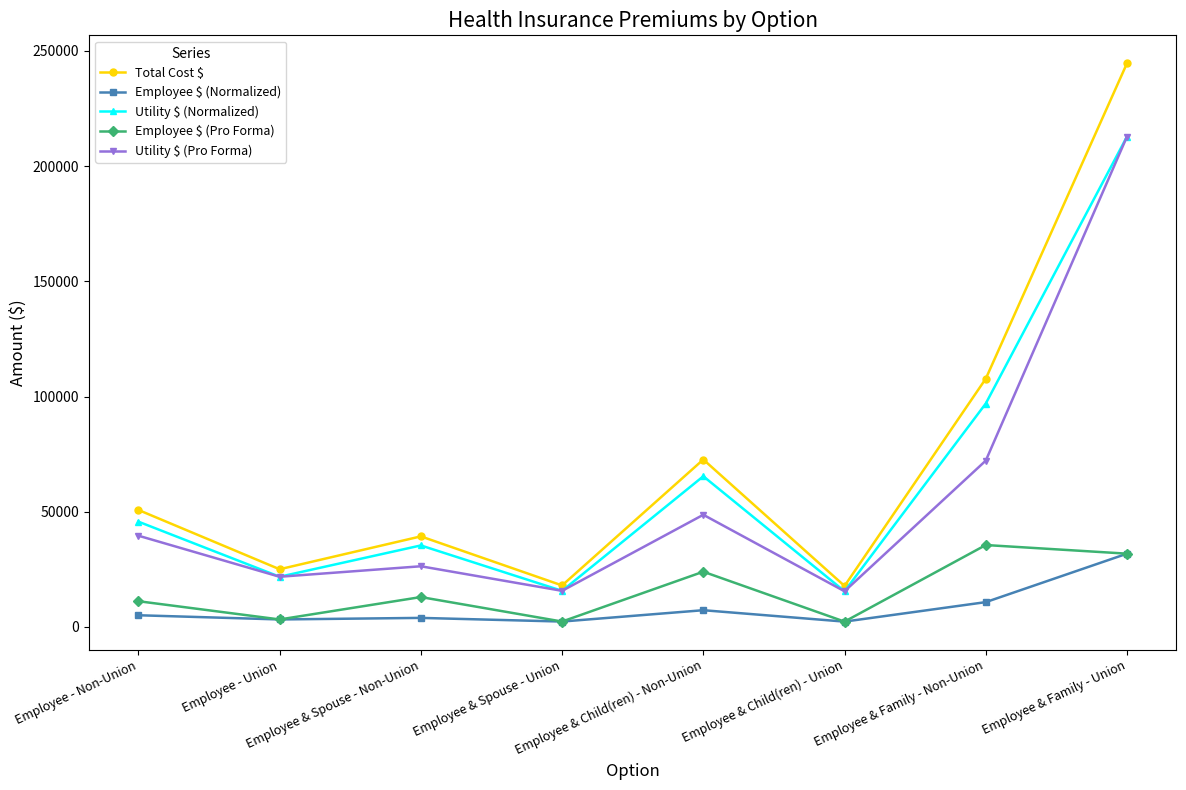

What is the label of the 6th point from the right?

Employee & Spouse - Non-Union